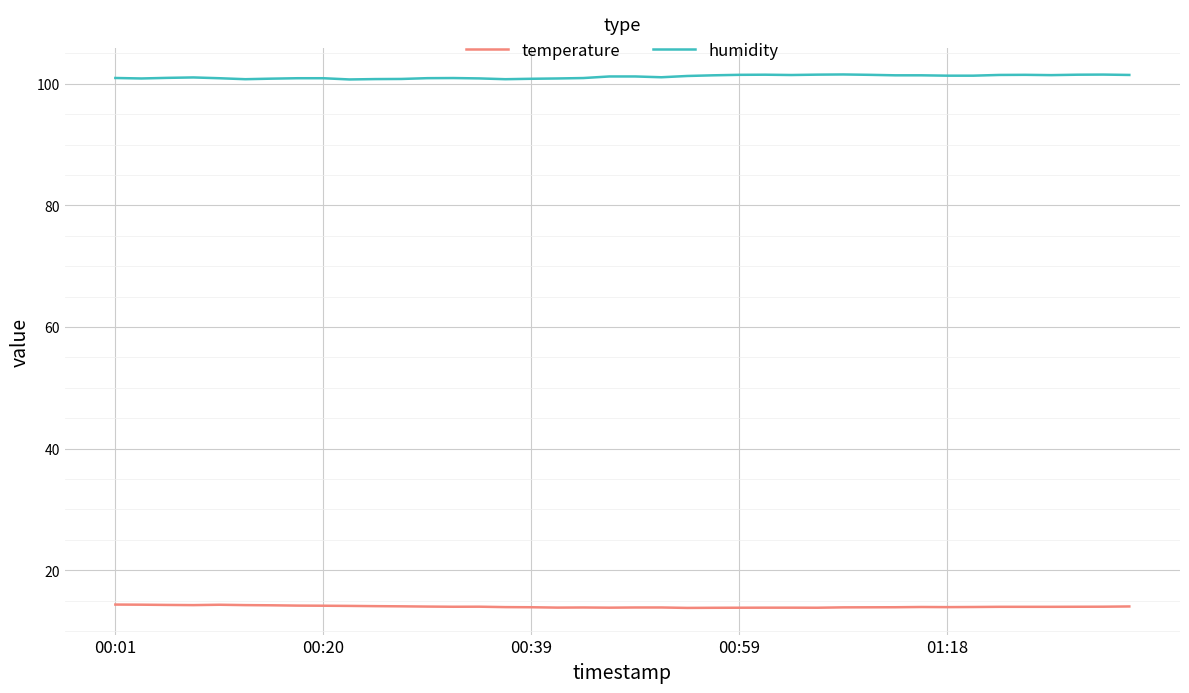

Does the chart display data point markers on the line(s)?

No